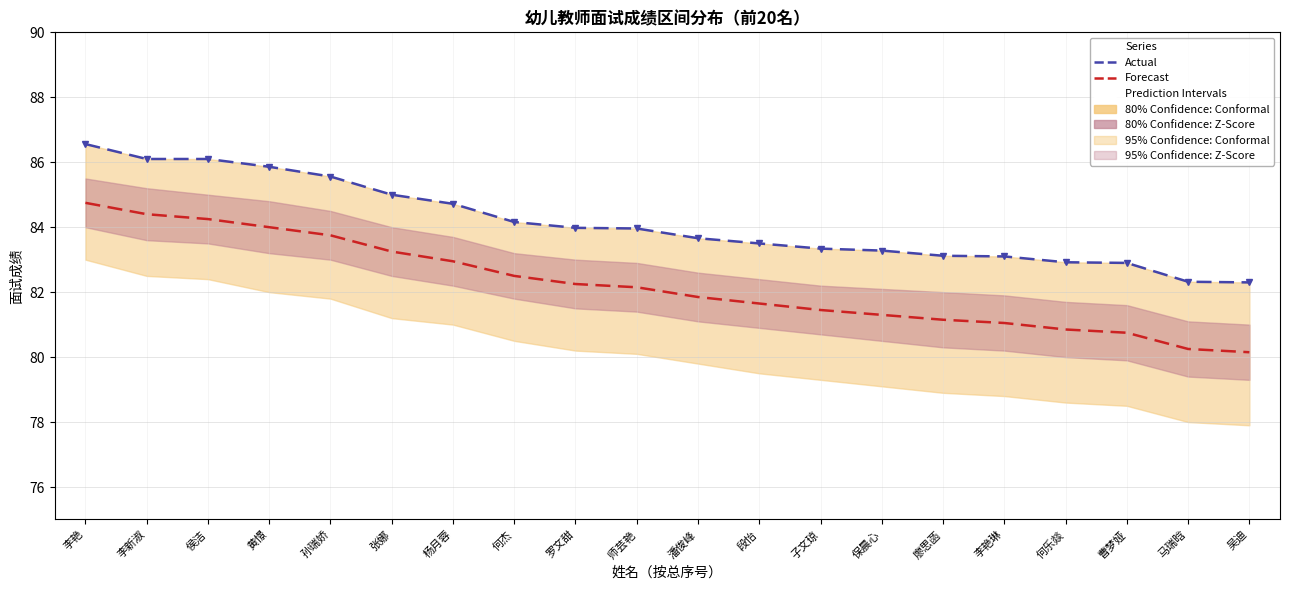

What is the difference between the maximum and minimum values in the Forecast series?

4.6